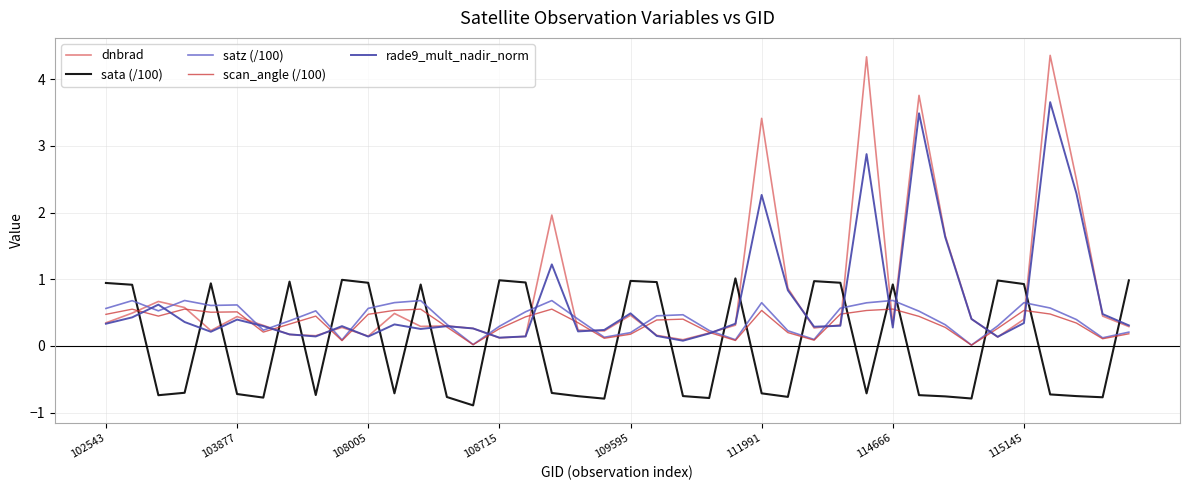

Which series has the widest spread of values?

dnbrad